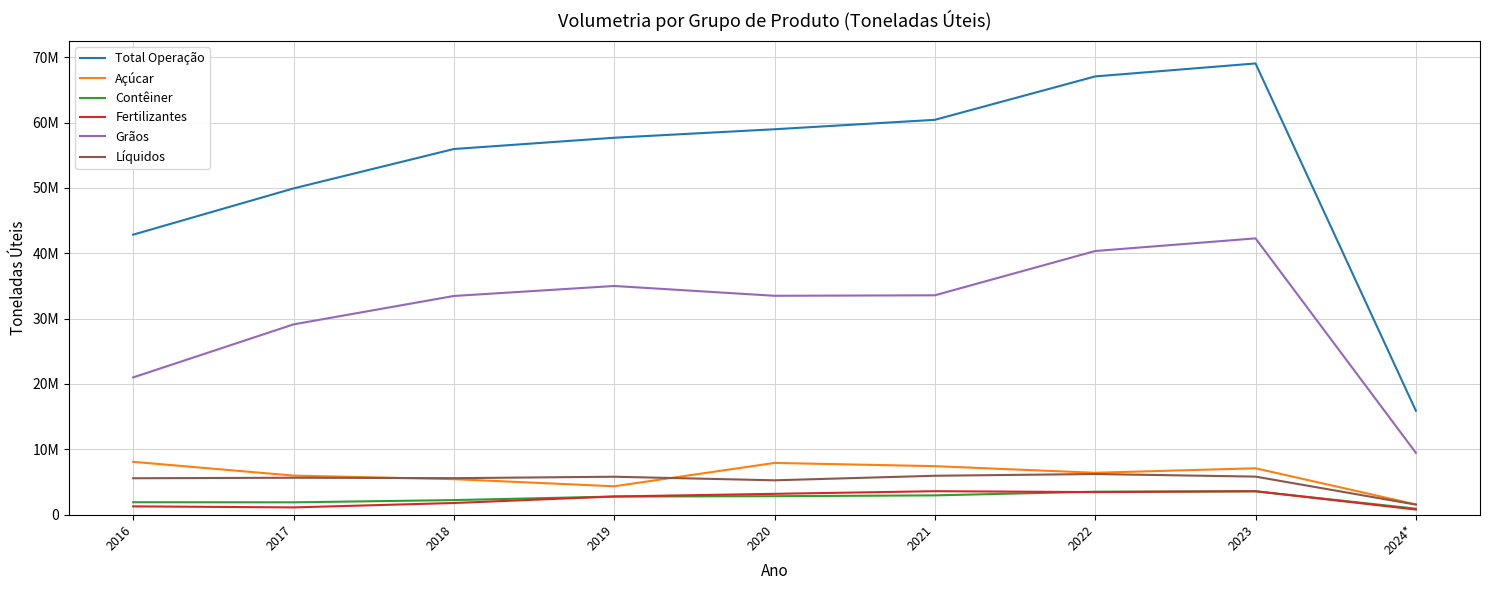

Reading right to left, list all the values displayed in this chart.

Total Operação: 15891654	69043648	67059255	60415813	58971506	57674040	55947062	49916667	42839827
Açúcar: 1561761	7086072	6396583	7409506	7905803	4330901	5421906	5963968	8072442
Contêiner: 902383	3568467	3502536	2938110	2815422	2760212	2215465	1874401	1890030
Fertilizantes: 771374	3570852	3440072	3577849	3175245	2767790	1771057	1098466	1256096
Grãos: 9453519	42272851	40336170	33559900	33484800	34986351	33455967	29107599	20990429
Líquidos: 1524422	5811927	6206480	5942069	5244979	5792428	5572086	5639195	5558928